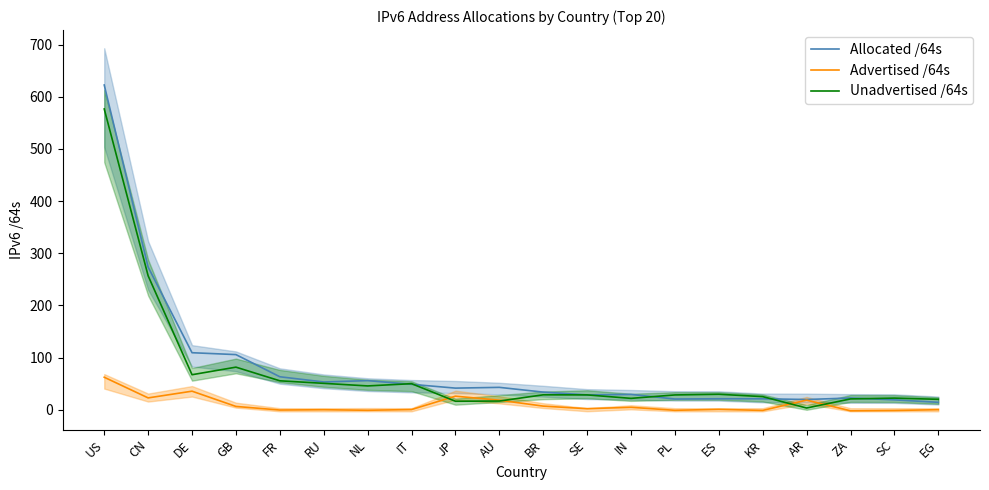

Is the value of Unadvertised /64s at SC greater than the value of Advertised /64s at BR?

Yes